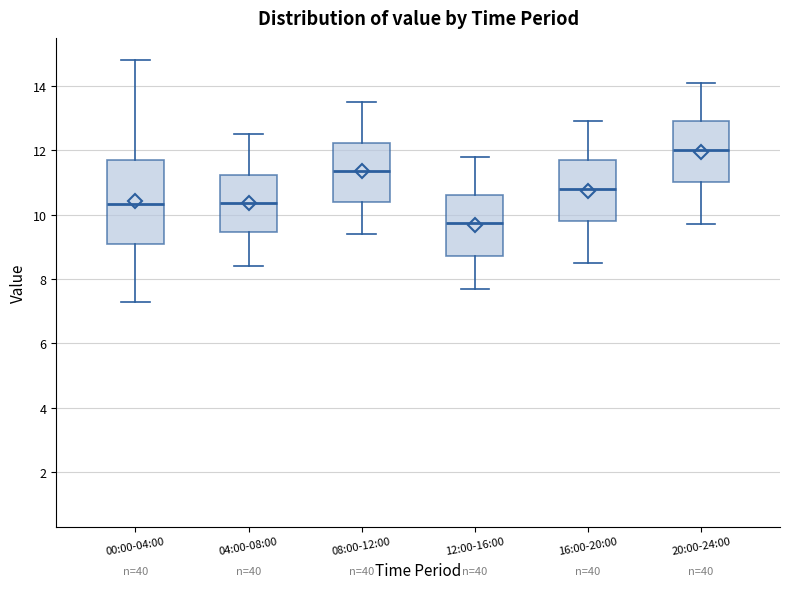

Where is the upper edge of the box for 04:00-08:00 on the y-axis? The values are not printed on the chart, so give them approximately, as read against the axis.

11.2